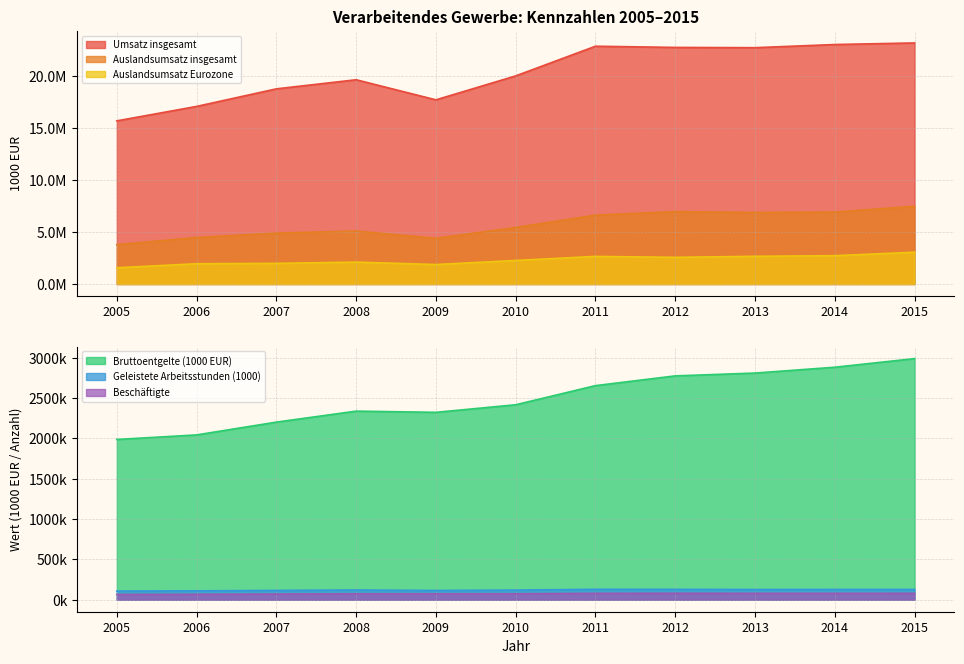

What is the greatest value displayed?

23130409